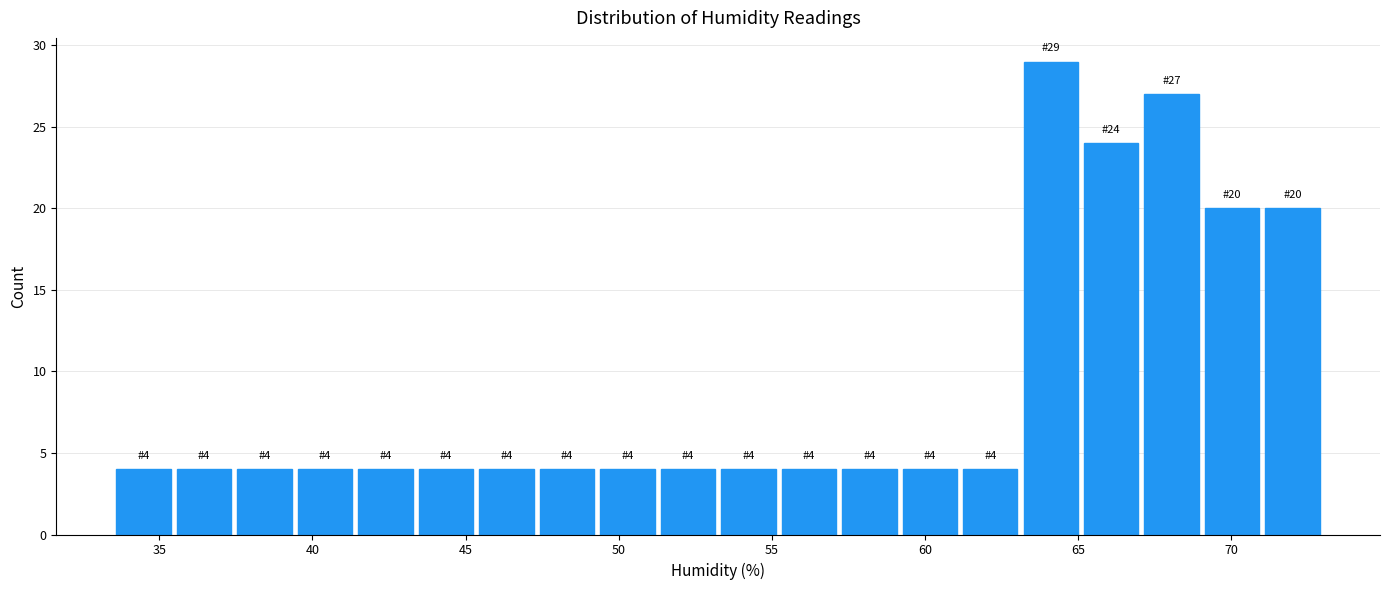

Around what value on the x-axis is the tallest bar? Give the approximate position of its centre, as read against the axis.

64.0